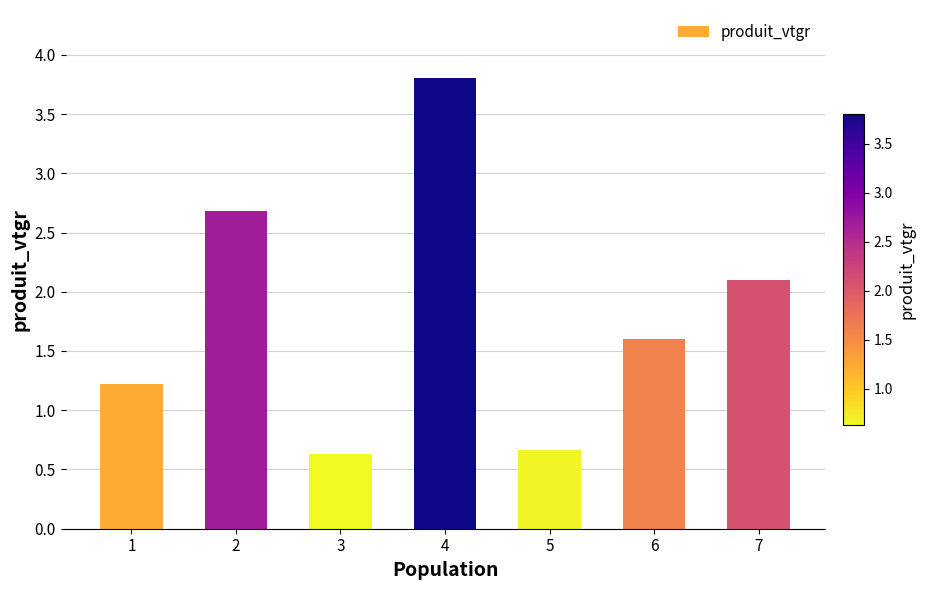

Which has a higher value, 4 or 2?

4